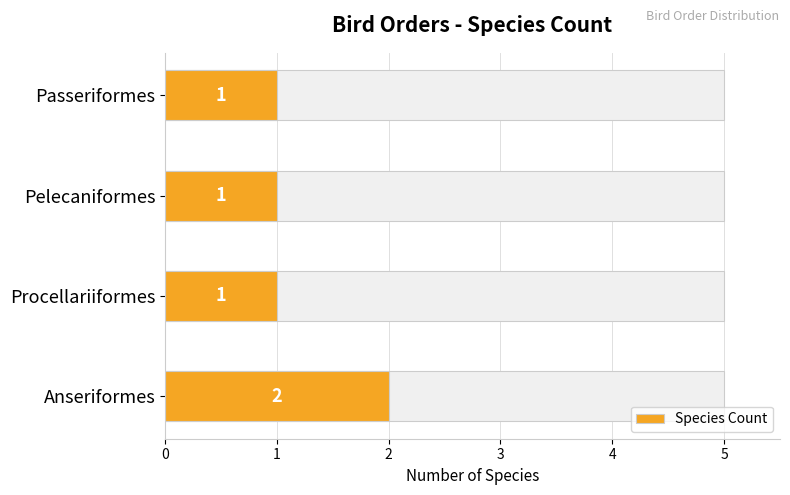

What is the difference between the values at Anseriformes and Pelecaniformes?

1